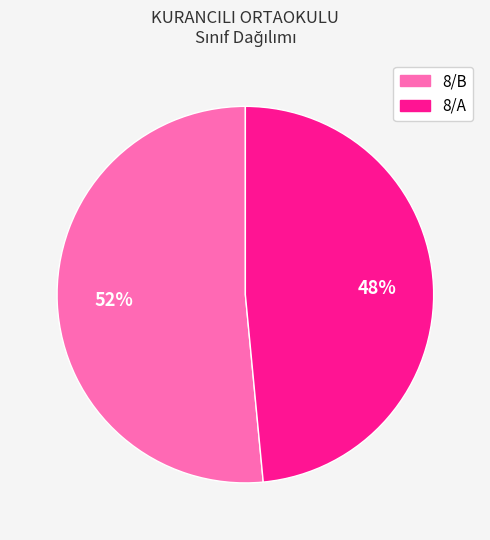

To the nearest percent, what is the average slice percentage?

50%